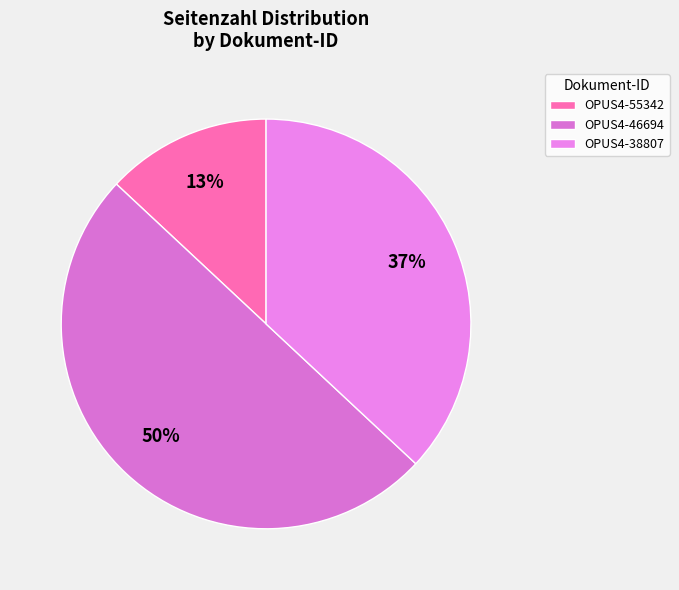

How many segments does this pie chart have?

3